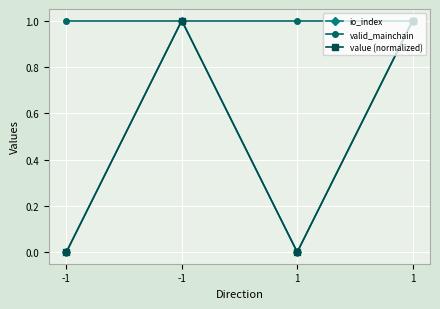

True or false: valid_mainchain and io_index cross at least once.

False